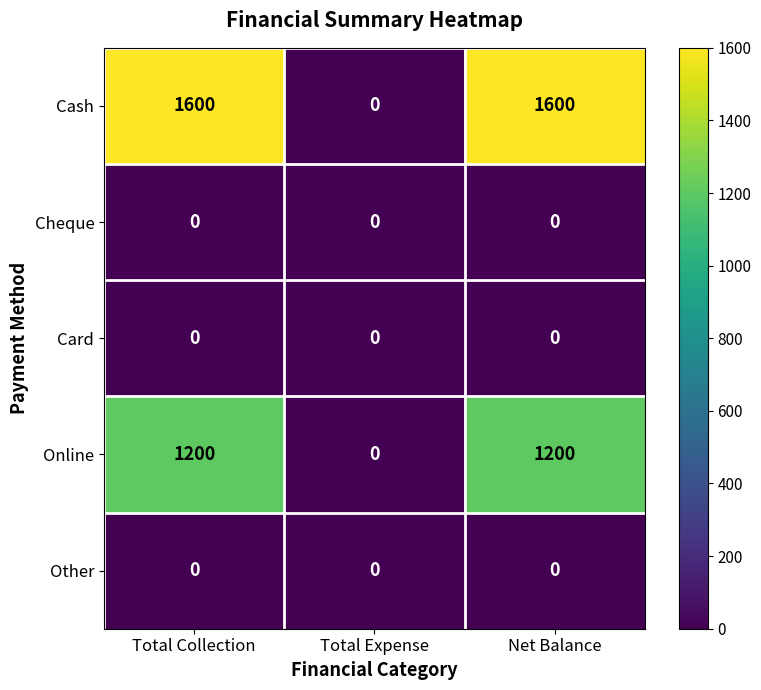

What is the sum of all Cash values?

3200